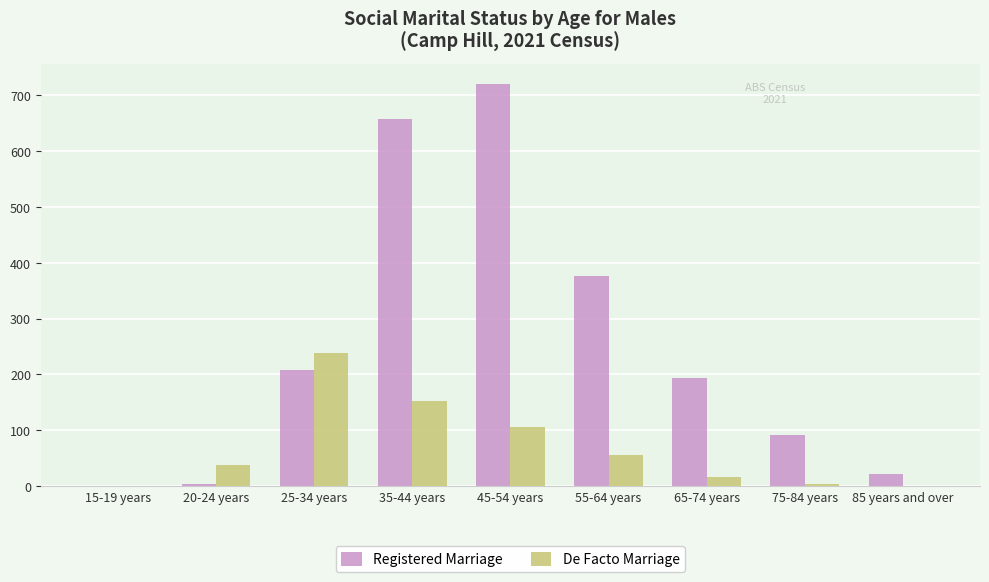

The De Facto Marriage series shows 17 at 65-74 years. True or false?

True